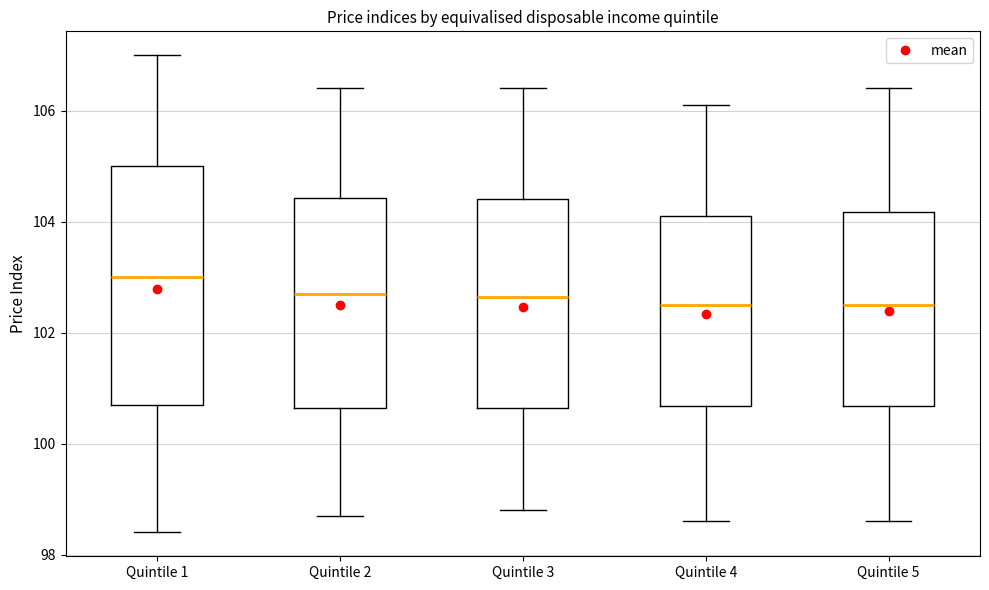

Reading left to right, transcribe this box plot: for each box, give where its median line is, the range the box spans, and where its two whiskers end, as read against the y-axis. The values are not printed on the chart, so give them approximately, as read against the axis.

Quintile 1: median 103.0, box 100.8 to 105.0, whiskers 98.4 to 107.0
Quintile 2: median 102.8, box 100.6 to 104.4, whiskers 98.8 to 106.4
Quintile 3: median 102.6, box 100.6 to 104.4, whiskers 98.8 to 106.4
Quintile 4: median 102.6, box 100.6 to 104.2, whiskers 98.6 to 106.2
Quintile 5: median 102.6, box 100.6 to 104.2, whiskers 98.6 to 106.4